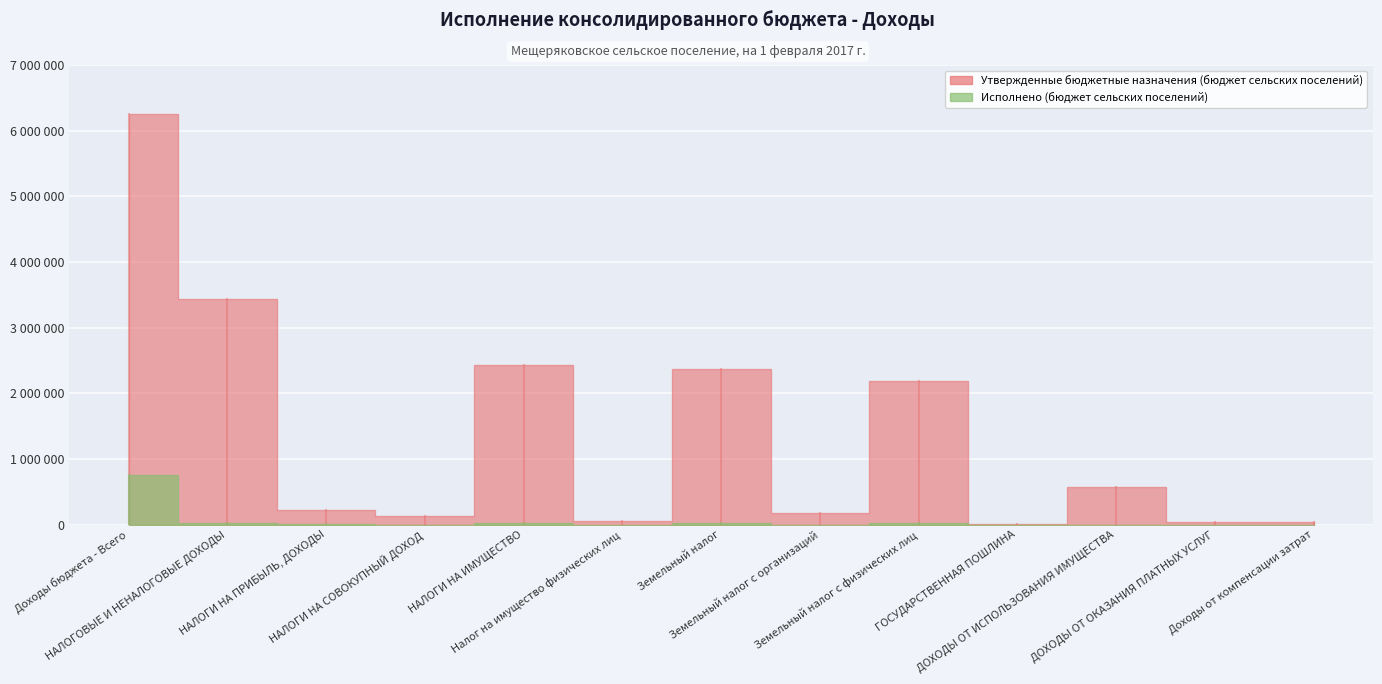

What is the highest value of the Утвержденные бюджетные назначения (бюджет сельских поселений) series?

6255600.0